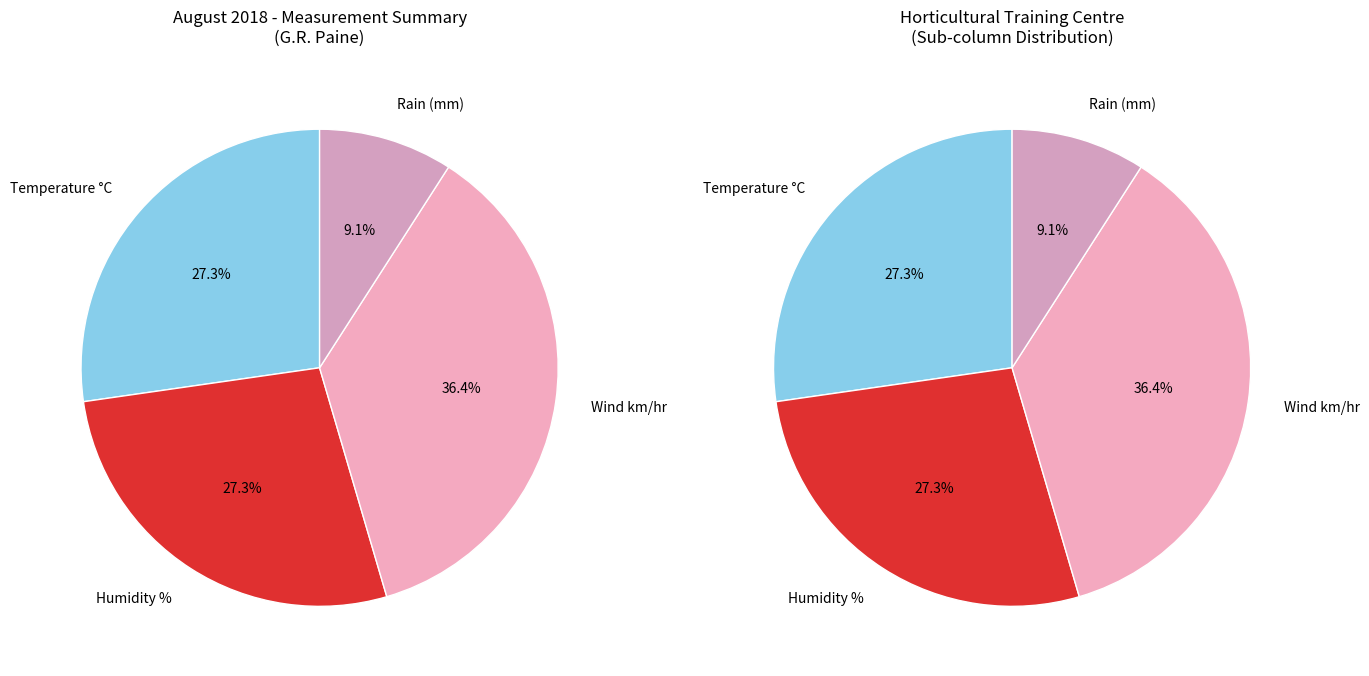

Combined, do Wind and Temperature account for over 50%?

Yes